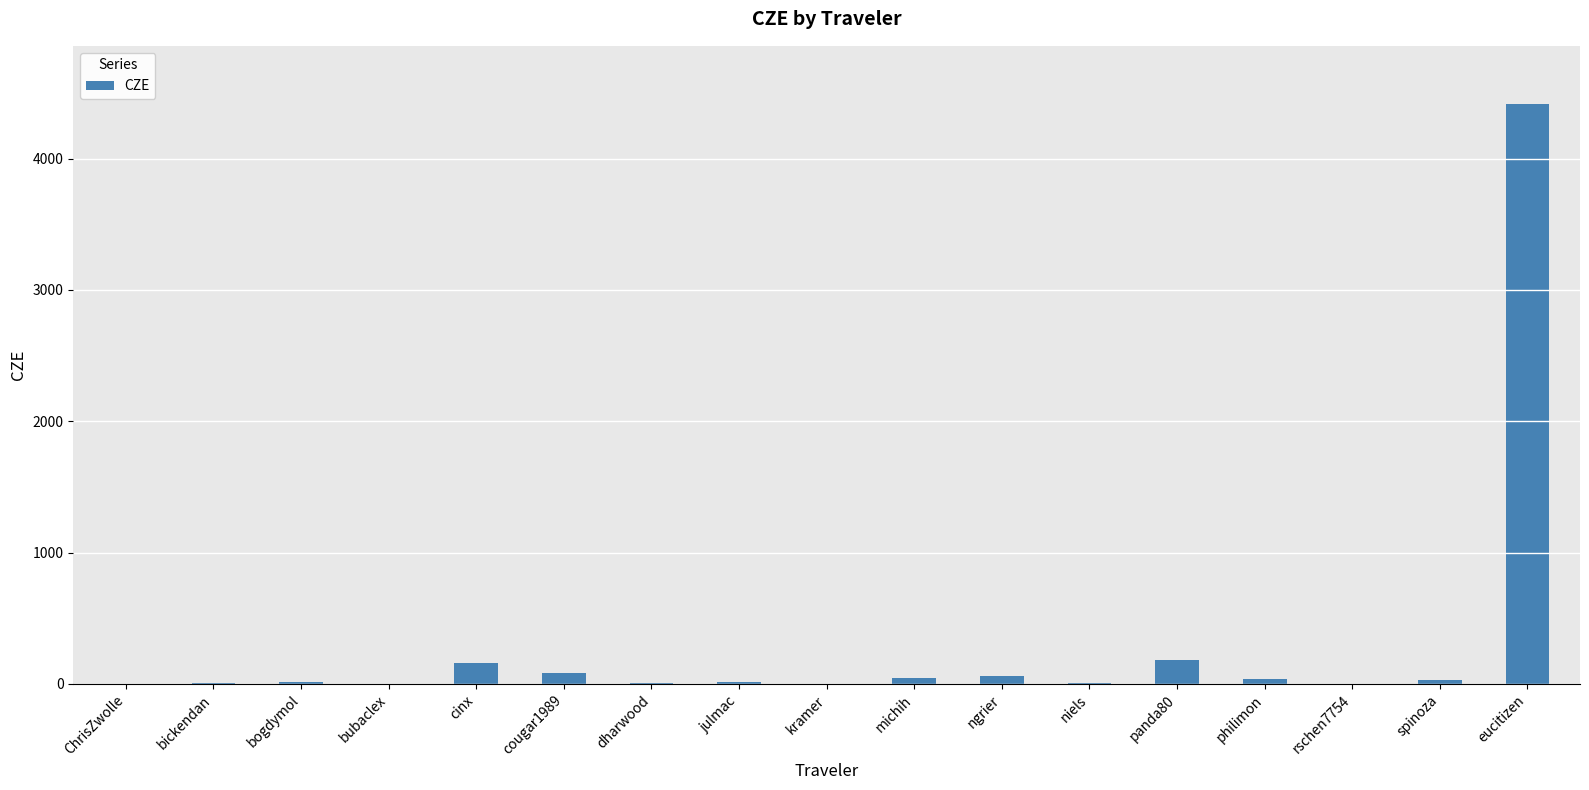

The chart shows a value of 84.1 at cougar1989. True or false?

True